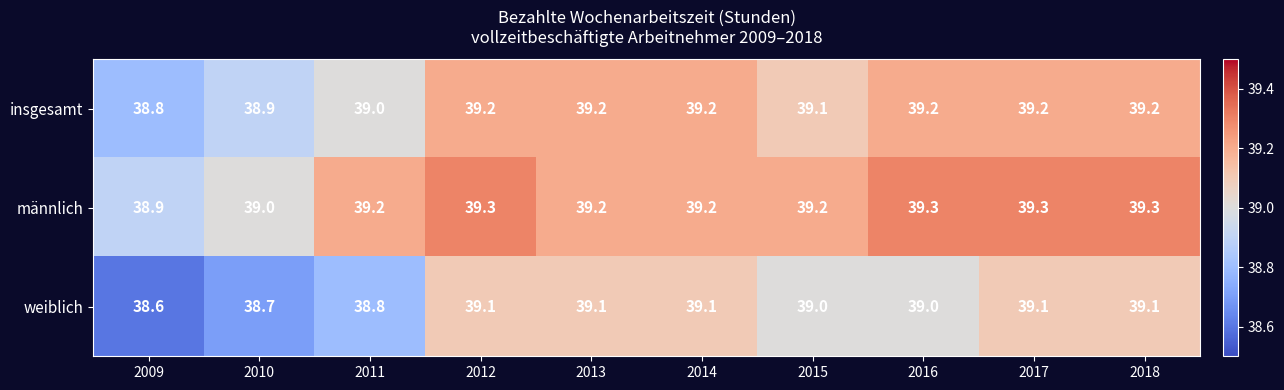

What is the greatest value displayed?

39.3